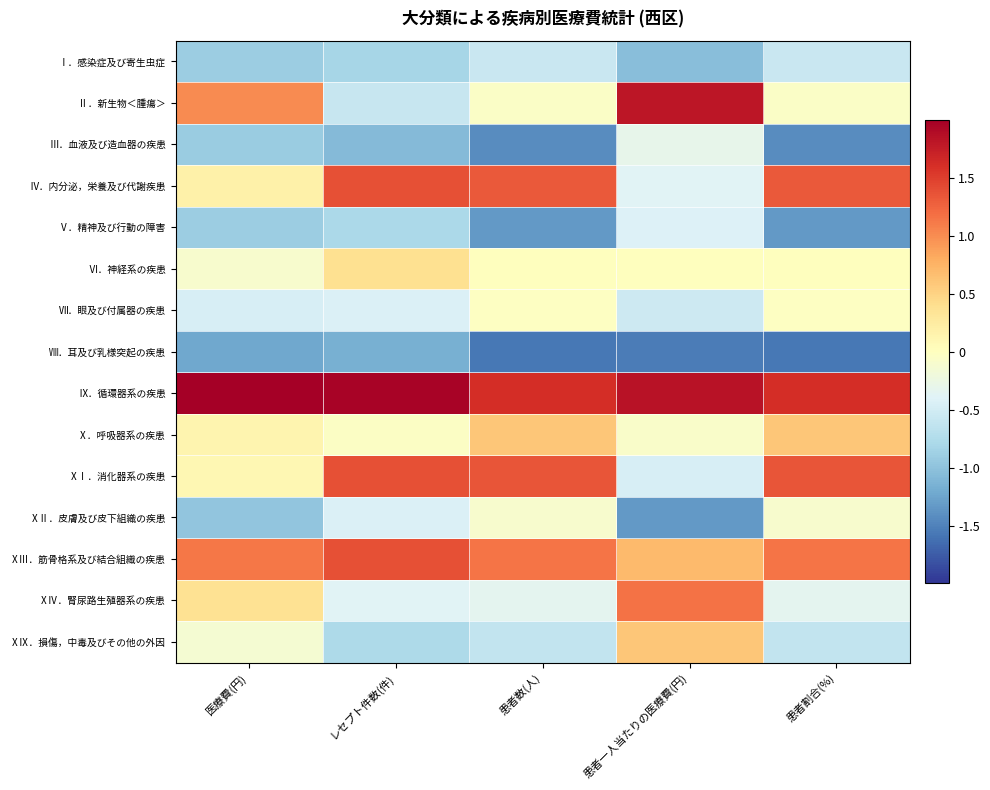

Reading left to right, extract all data points from this chart.

Ⅰ．感染症及び寄生虫症: 医療費(円)=-0.9	レセプト件数(件)=-0.8	患者数(人)=-0.6	患者一人当たりの医療費(円)=-1.0	患者割合(%)=-0.6
Ⅱ．新生物＜腫瘍＞: 医療費(円)=1.0	レセプト件数(件)=-0.6	患者数(人)=-0.1	患者一人当たりの医療費(円)=1.8	患者割合(%)=-0.1
Ⅲ．血液及び造血器の疾患: 医療費(円)=-0.9	レセプト件数(件)=-1.1	患者数(人)=-1.4	患者一人当たりの医療費(円)=-0.3	患者割合(%)=-1.4
Ⅳ．内分泌，栄養及び代謝疾患: 医療費(円)=0.2	レセプト件数(件)=1.4	患者数(人)=1.3	患者一人当たりの医療費(円)=-0.4	患者割合(%)=1.3
Ⅴ．精神及び行動の障害: 医療費(円)=-0.9	レセプト件数(件)=-0.8	患者数(人)=-1.3	患者一人当たりの医療費(円)=-0.4	患者割合(%)=-1.3
Ⅵ．神経系の疾患: 医療費(円)=-0.1	レセプト件数(件)=0.4	患者数(人)=0.0	患者一人当たりの医療費(円)=0.0	患者割合(%)=0.0
Ⅶ．眼及び付属器の疾患: 医療費(円)=-0.5	レセプト件数(件)=-0.4	患者数(人)=-0.0	患者一人当たりの医療費(円)=-0.5	患者割合(%)=-0.0
Ⅷ．耳及び乳様突起の疾患: 医療費(円)=-1.2	レセプト件数(件)=-1.2	患者数(人)=-1.6	患者一人当たりの医療費(円)=-1.5	患者割合(%)=-1.6
Ⅸ．循環器系の疾患: 医療費(円)=2.7	レセプト件数(件)=2.0	患者数(人)=1.6	患者一人当たりの医療費(円)=1.8	患者割合(%)=1.6
Ⅹ．呼吸器系の疾患: 医療費(円)=0.1	レセプト件数(件)=-0.0	患者数(人)=0.6	患者一人当たりの医療費(円)=-0.1	患者割合(%)=0.6
ⅩⅠ．消化器系の疾患: 医療費(円)=0.1	レセプト件数(件)=1.4	患者数(人)=1.3	患者一人当たりの医療費(円)=-0.5	患者割合(%)=1.3
ⅩⅡ．皮膚及び皮下組織の疾患: 医療費(円)=-1.0	レセプト件数(件)=-0.4	患者数(人)=-0.1	患者一人当たりの医療費(円)=-1.3	患者割合(%)=-0.1
ⅩⅢ．筋骨格系及び結合組織の疾患: 医療費(円)=1.1	レセプト件数(件)=1.4	患者数(人)=1.1	患者一人当たりの医療費(円)=0.7	患者割合(%)=1.2
ⅩⅣ．腎尿路生殖器系の疾患: 医療費(円)=0.4	レセプト件数(件)=-0.4	患者数(人)=-0.3	患者一人当たりの医療費(円)=1.2	患者割合(%)=-0.3
ⅩⅨ．損傷，中毒及びその他の外因: 医療費(円)=-0.1	レセプト件数(件)=-0.8	患者数(人)=-0.6	患者一人当たりの医療費(円)=0.6	患者割合(%)=-0.6